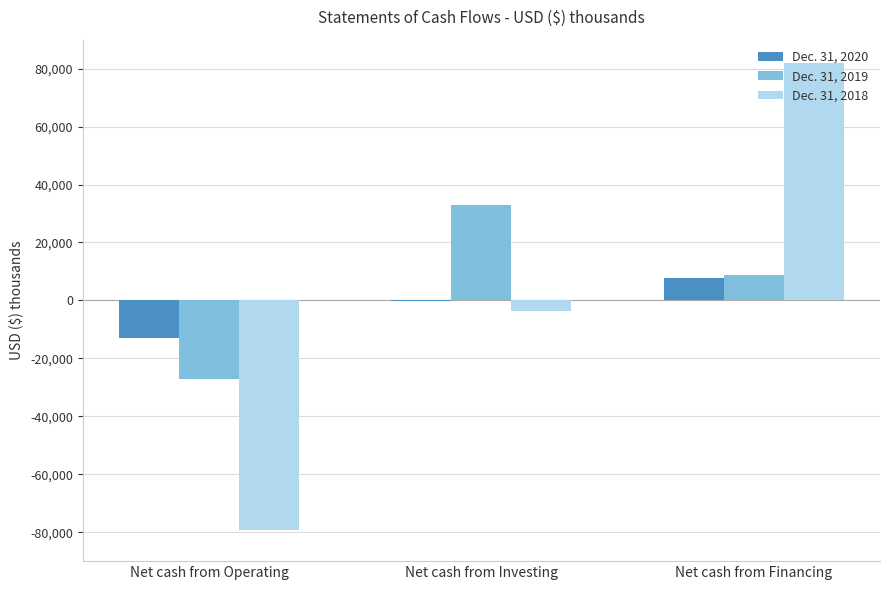

What is the maximum value shown in the chart?

81779